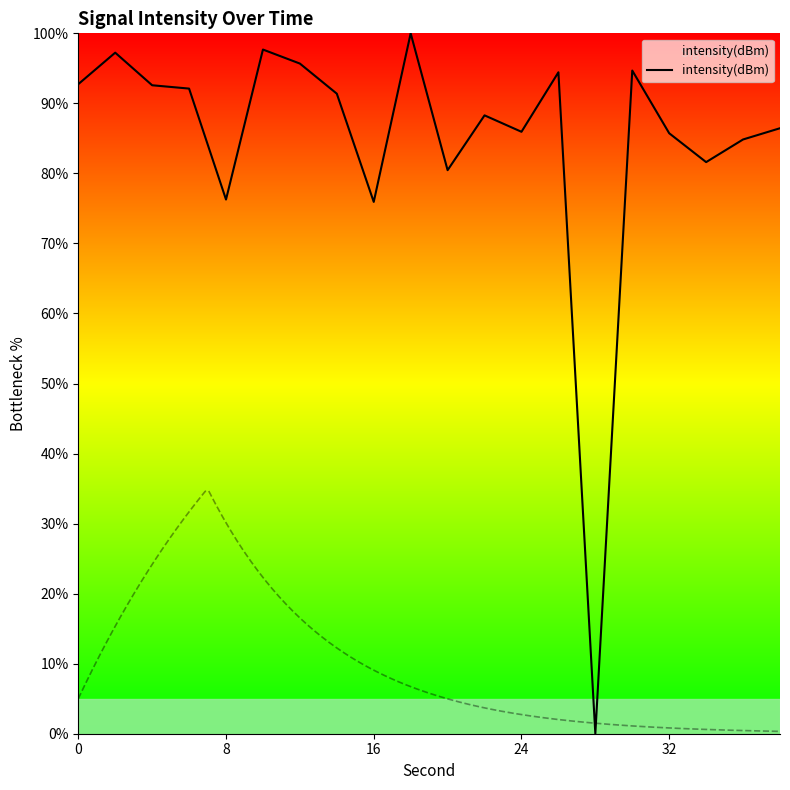

How many values are above zero?

19